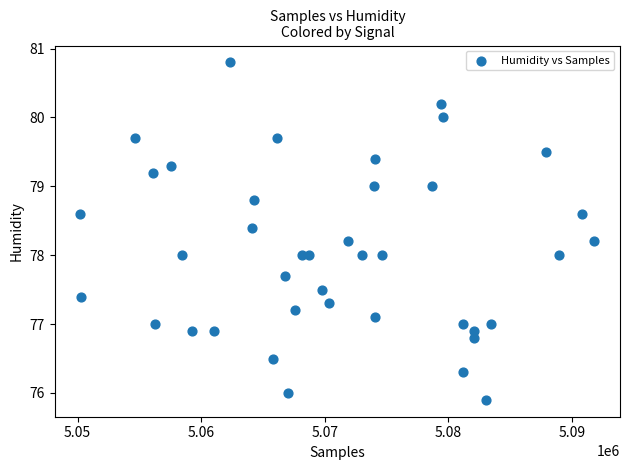

What is the range of Y values (max minus min)?

4.9